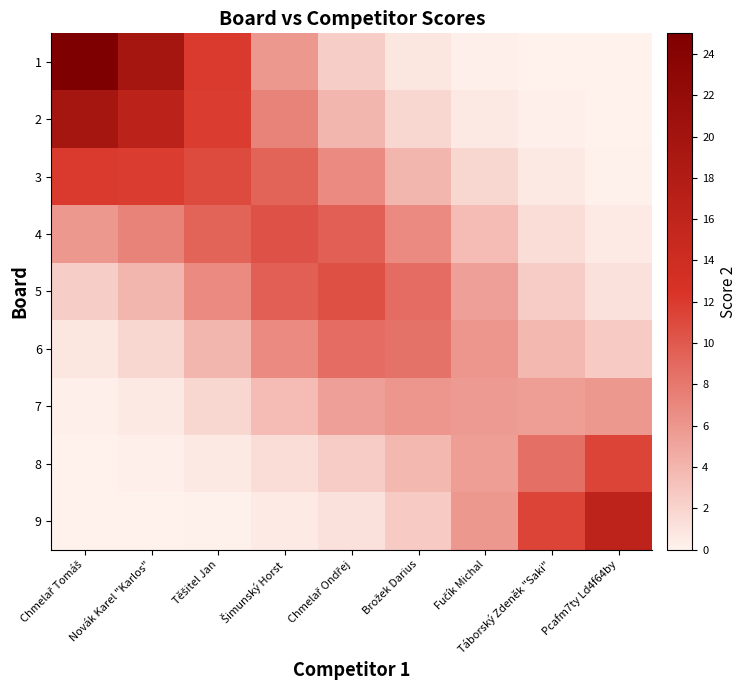

Which category has the highest value across all series?

Chmelař Tomáš